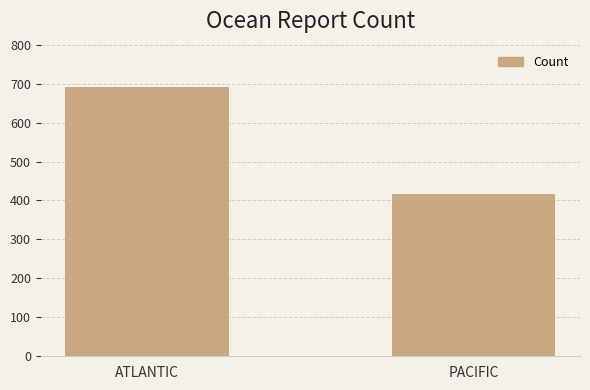

What position from the left is PACIFIC?

2